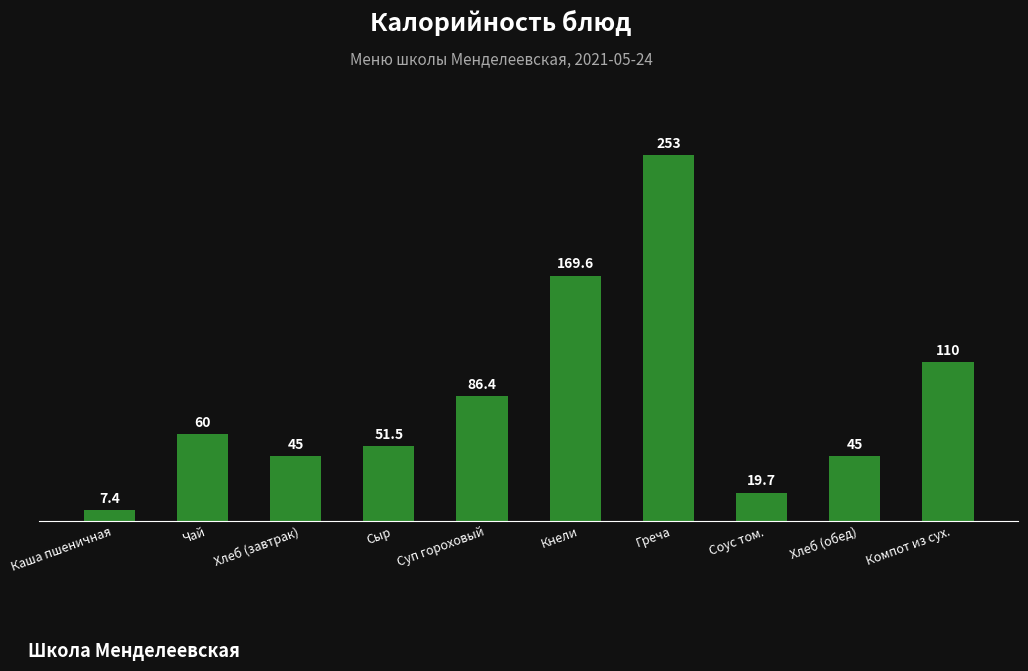

Which category has the highest value across all series?

Греча